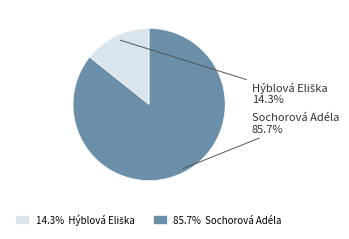

Is there any slice that represents more than half of the pie?

Yes